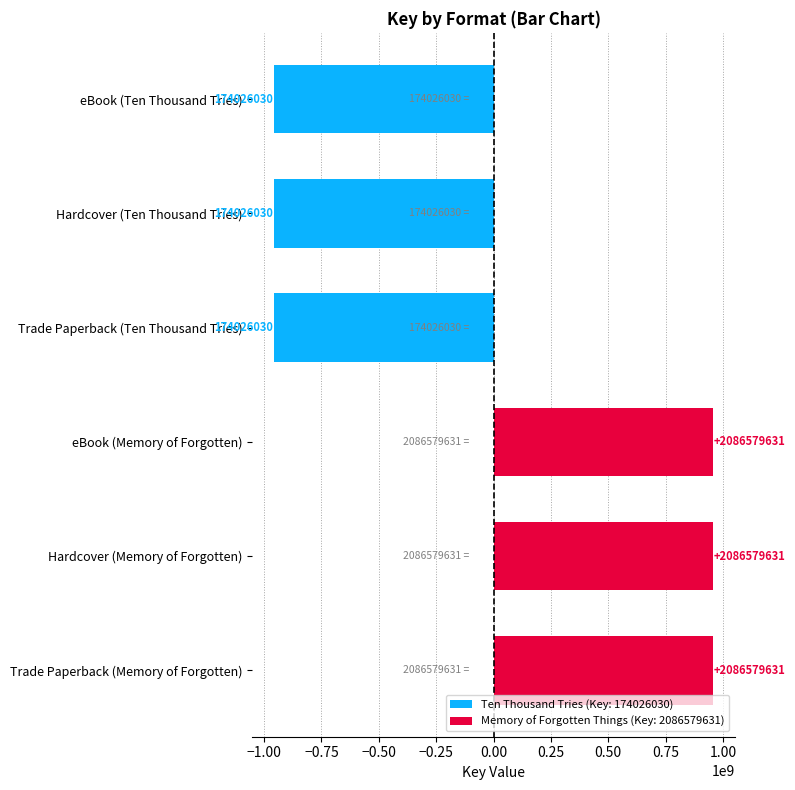

Are the bars horizontal?

Yes